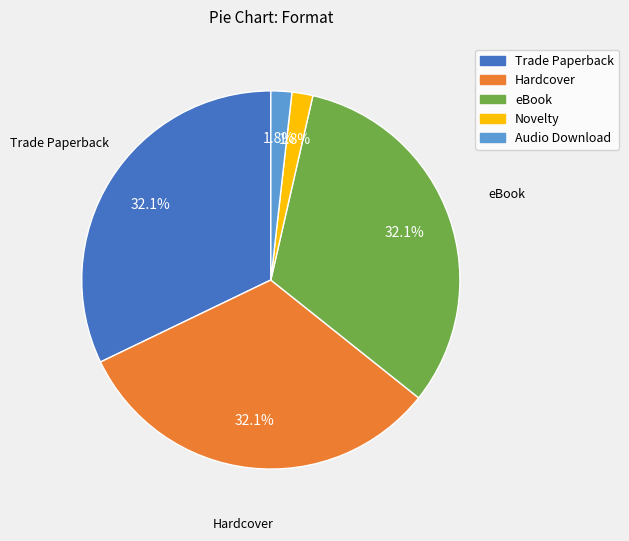

What percentage do Novelty and Audio Download together represent?

3.6%